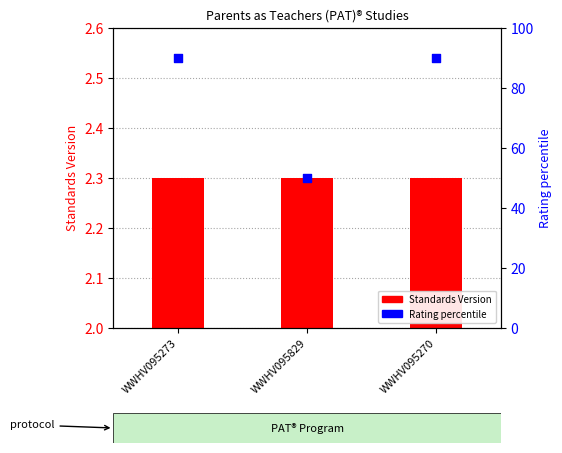

Which series has the largest Y range (max minus min)?

Rating percentile